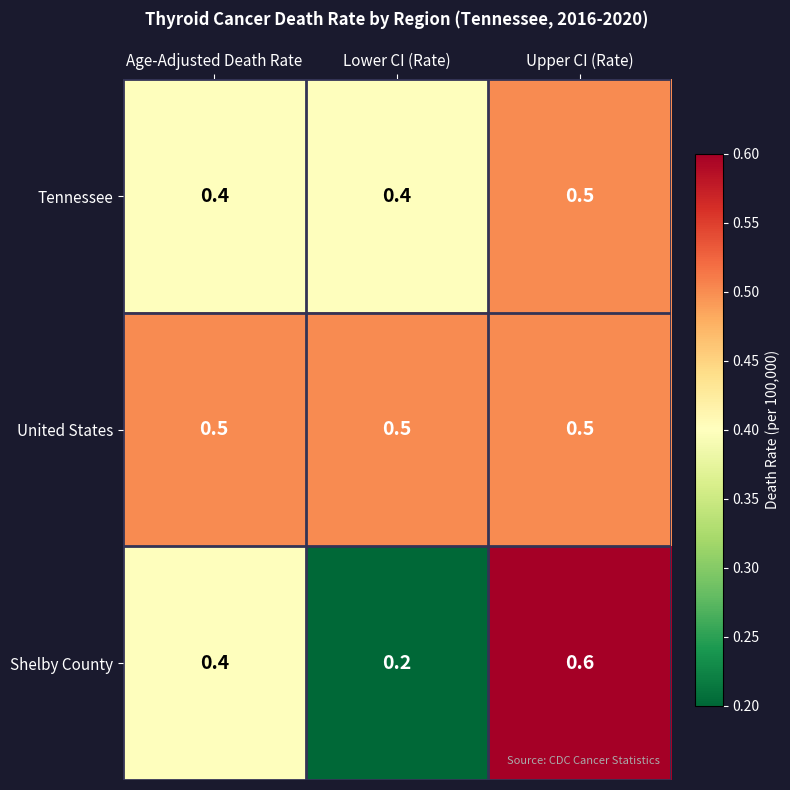

At which category does the chart reach its minimum across all series?

Lower CI (Rate)